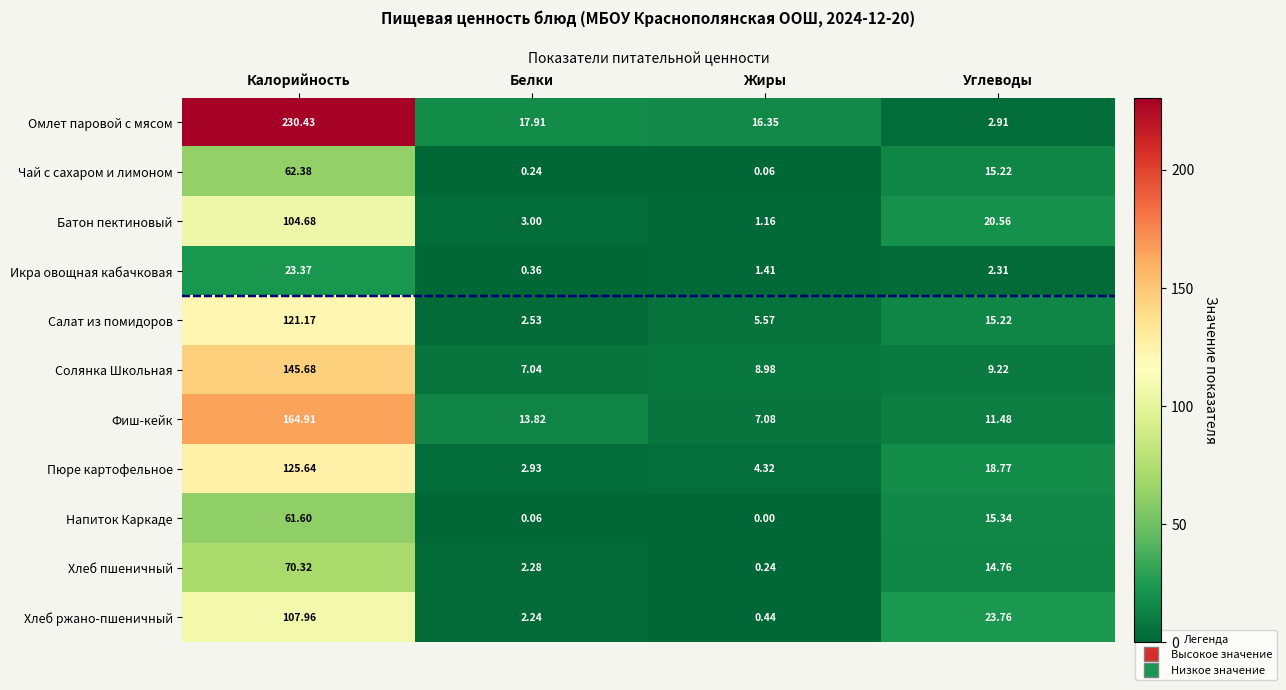

At which label does Омлет паровой с мясом first exceed 17?

Калорийность